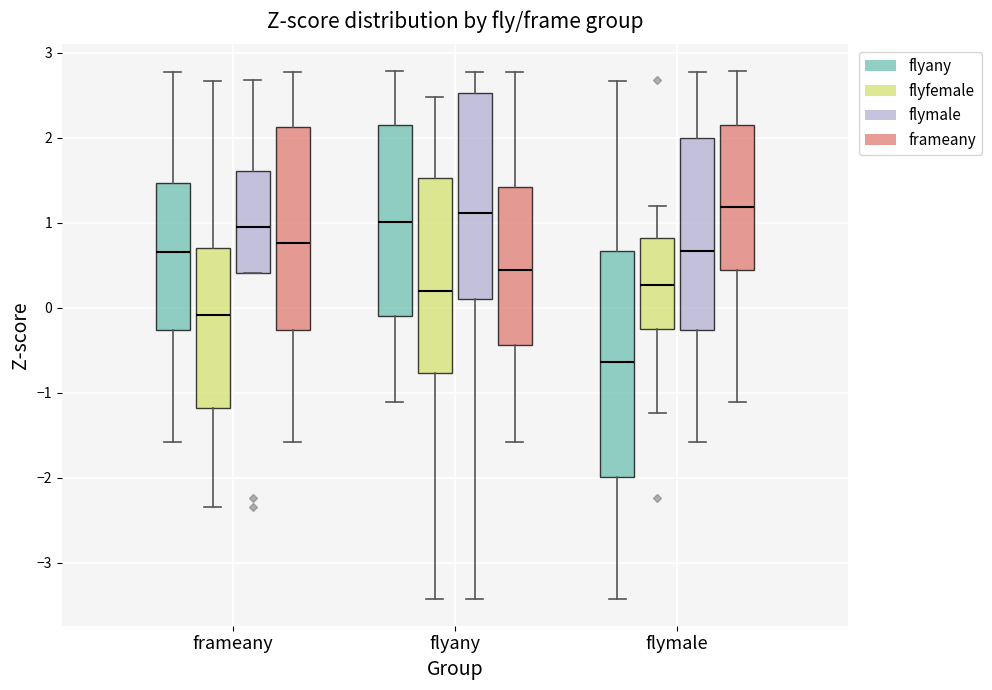

Reading left to right, transcribe this box plot: for each box, give where its median line is, the range the box spans, and where its two whiskers end, as read against the y-axis. The values are not printed on the chart, so give them approximately, as read against the axis.

frameany (flyany): median 0.7, box -0.3 to 1.5, whiskers -1.6 to 2.8
frameany (flyfemale): median -0.1, box -1.2 to 0.7, whiskers -2.3 to 2.7
frameany (flymale): median 1.0, box 0.4 to 1.6, whiskers 0.4 to 2.7
frameany (frameany): median 0.8, box -0.3 to 2.1, whiskers -1.6 to 2.8
flyany (flyany): median 1.0, box -0.1 to 2.1, whiskers -1.1 to 2.8
flyany (flyfemale): median 0.2, box -0.8 to 1.5, whiskers -3.4 to 2.5
flyany (flymale): median 1.1, box 0.1 to 2.5, whiskers -3.4 to 2.8
flyany (frameany): median 0.4, box -0.4 to 1.4, whiskers -1.6 to 2.8
flymale (flyany): median -0.6, box -2.0 to 0.7, whiskers -3.4 to 2.7
flymale (flyfemale): median 0.3, box -0.2 to 0.8, whiskers -1.2 to 1.2
flymale (flymale): median 0.7, box -0.3 to 2.0, whiskers -1.6 to 2.8
flymale (frameany): median 1.2, box 0.4 to 2.1, whiskers -1.1 to 2.8